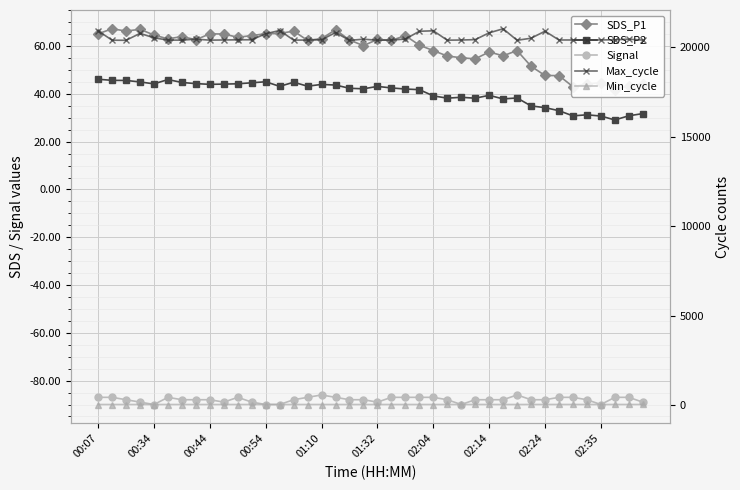

True or false: SDS_P1 and Min_cycle cross at least once.

False